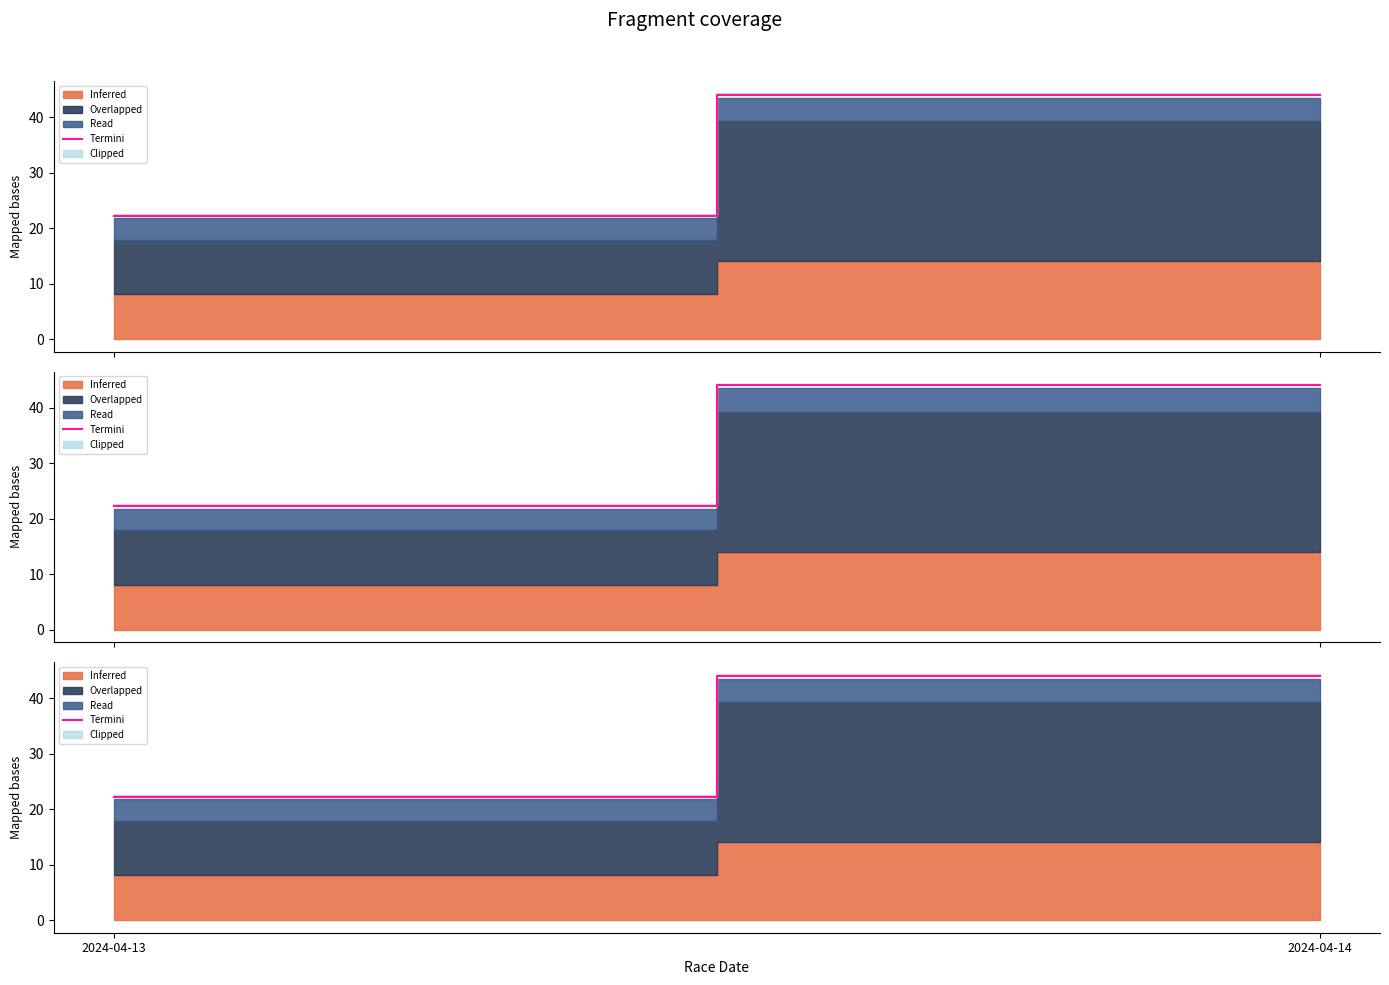

What is the change in value from 2024-04-13 to 2024-04-14?

+21.7